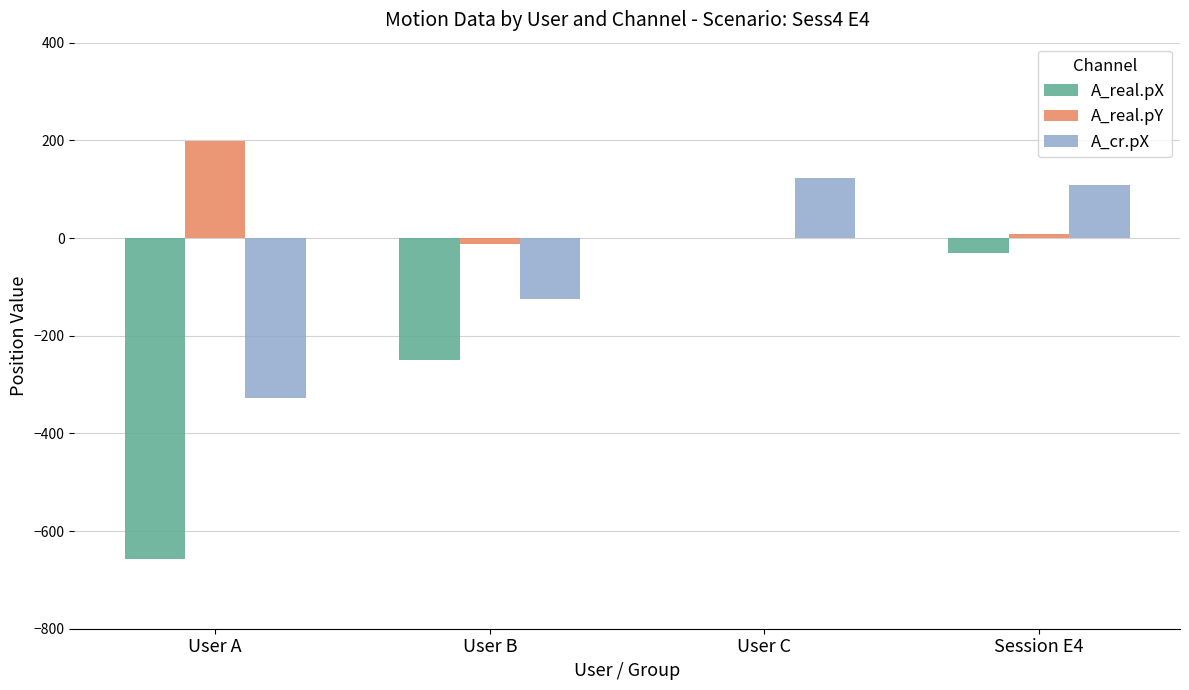

Is it true that A_real.pY equals 351.2 at User A?

False